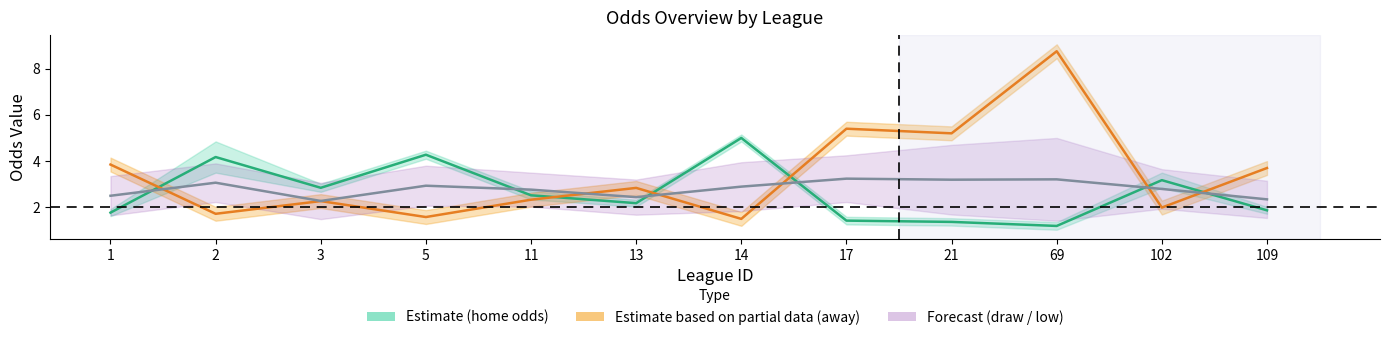

Is the value of first_high at 11 greater than the value of first_home at 3?

No